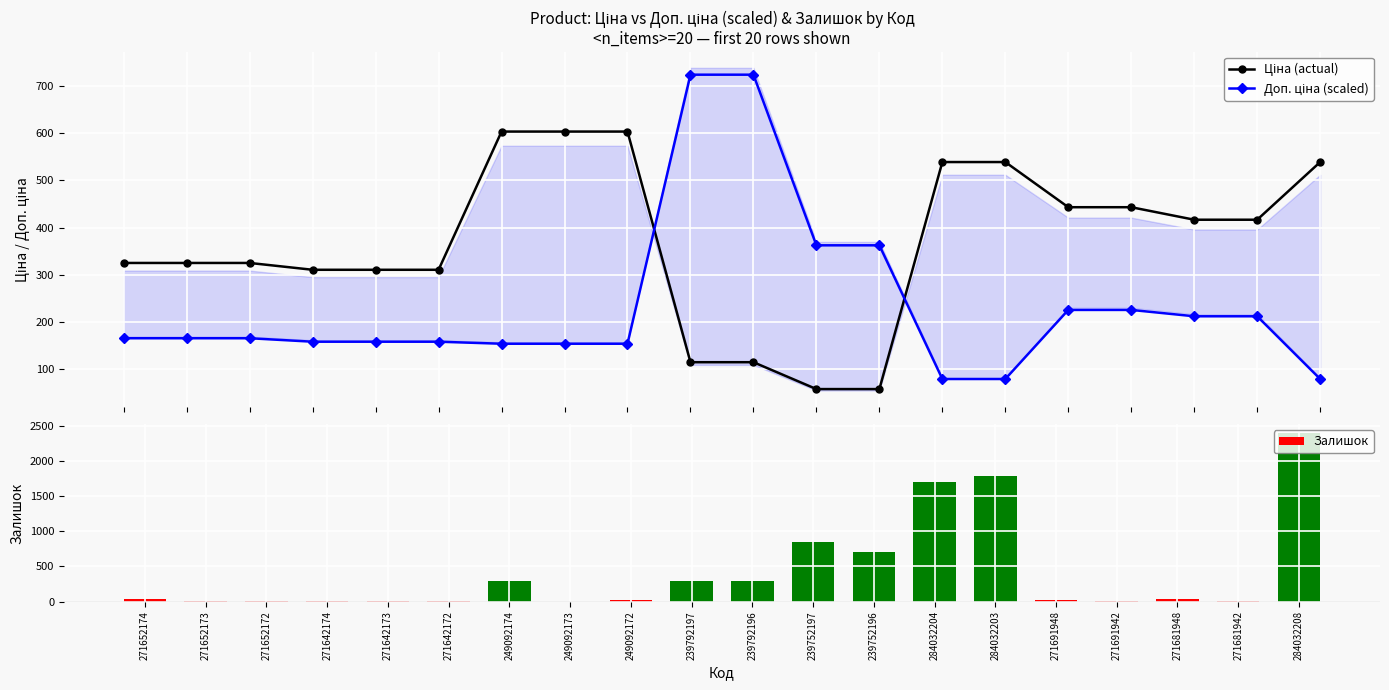

What are all the series names shown in the legend?

Ціна (actual), Доп. ціна (scaled), Залишок